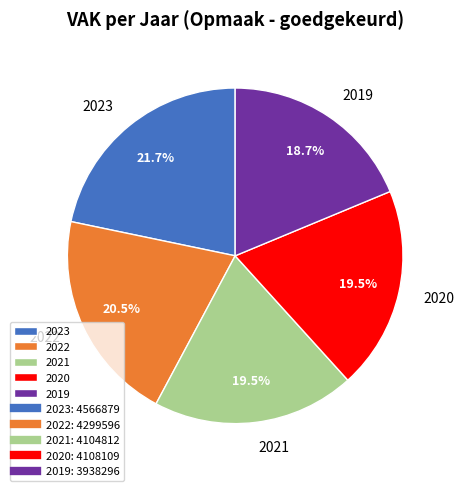

What is the ratio of the value at 2021 to the value at 2023?

0.9